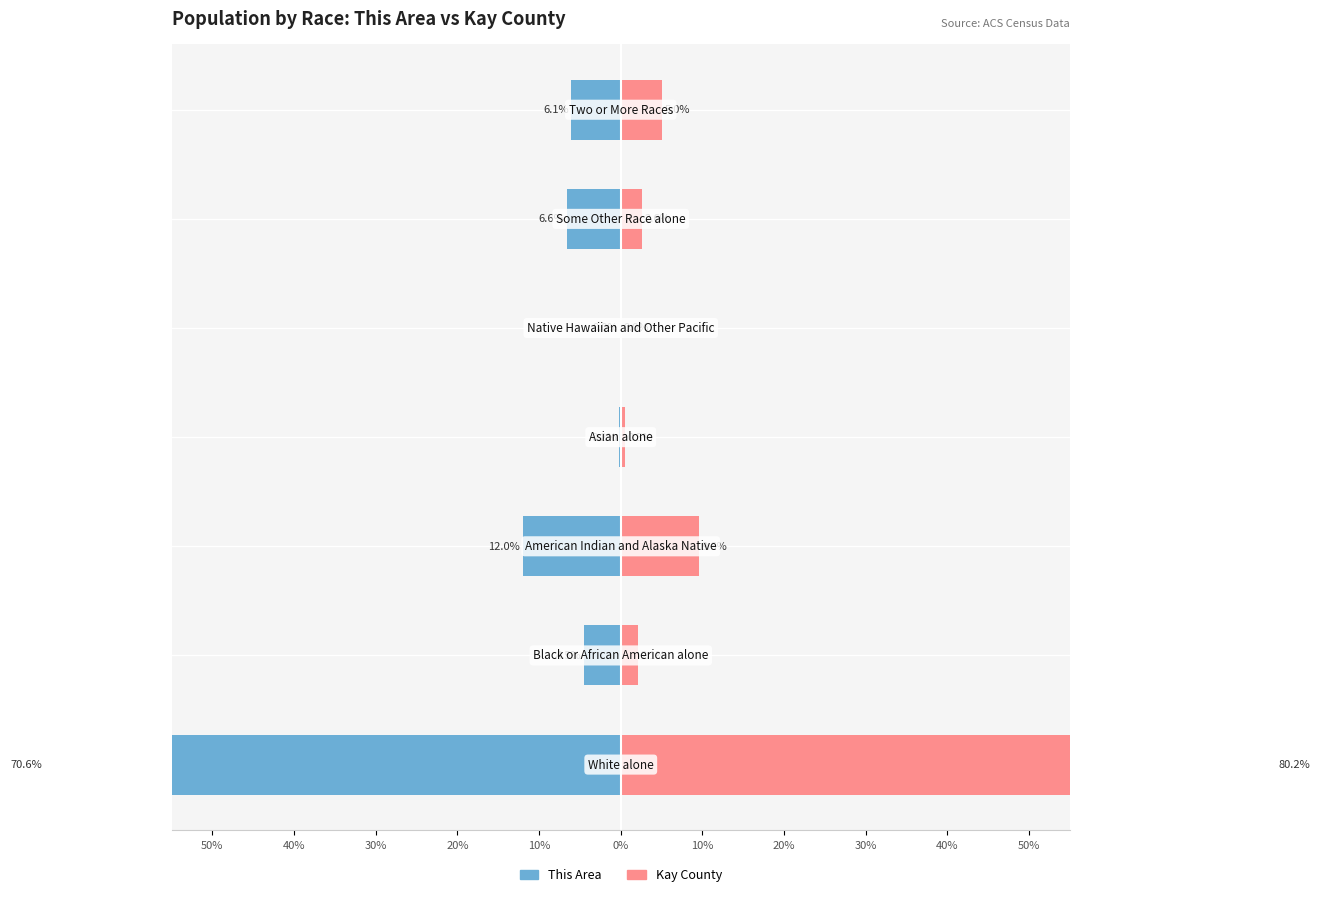

Reading left to right, transcribe all the data shown in this chart.

This Area: -70.6	-4.5	-12.0	-0.2	-0.0	-6.6	-6.1
Kay County: 80.2	2.1	9.6	0.5	0.0	2.6	5.0